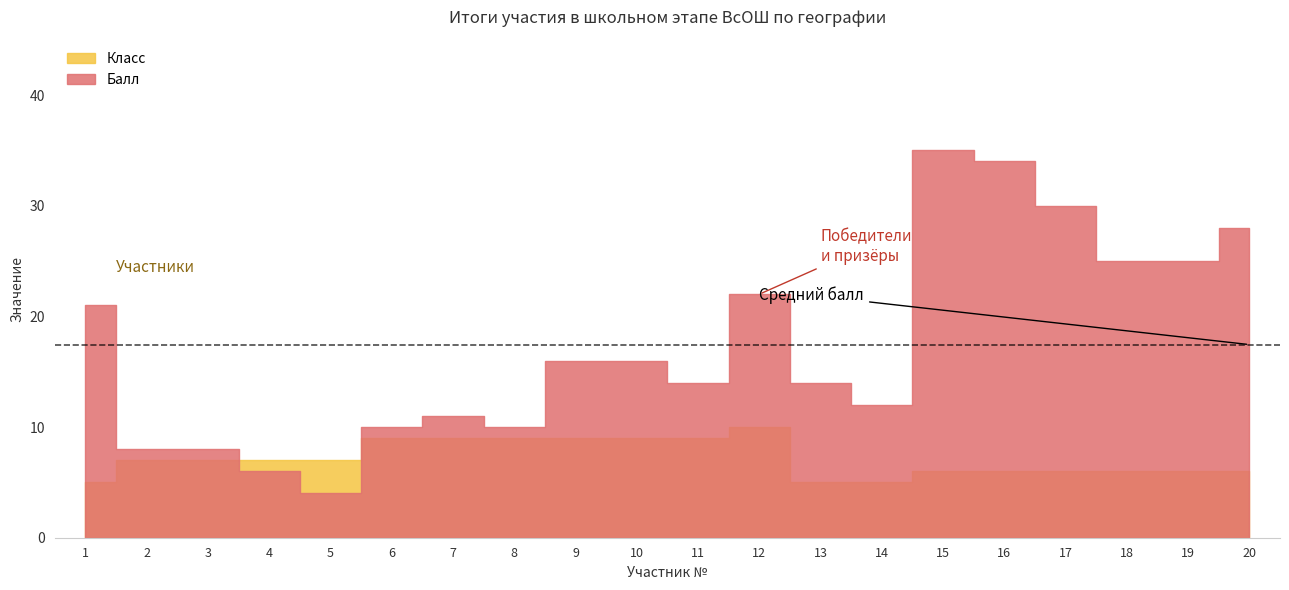

How many values in the Балл series exceed 16?

8